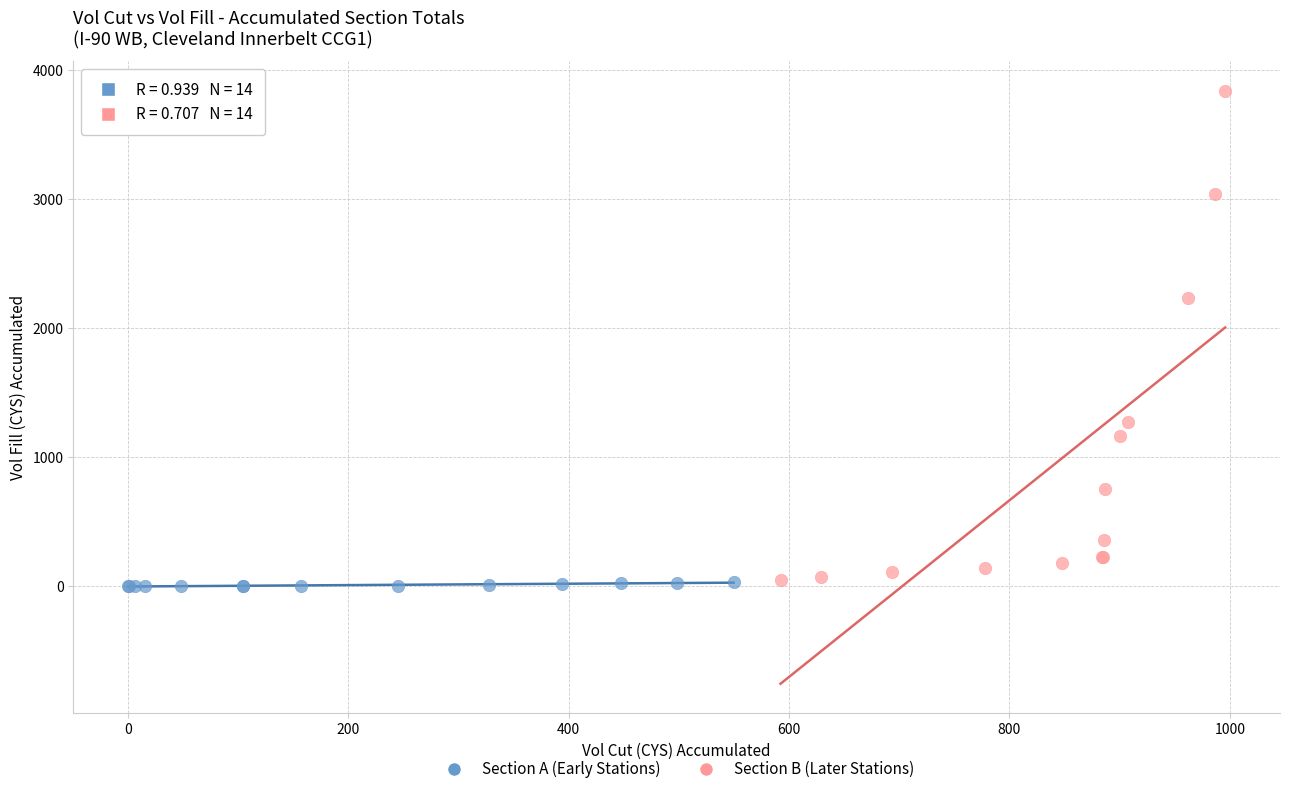

Which series has the largest Y range (max minus min)?

Section B (Later Stations)